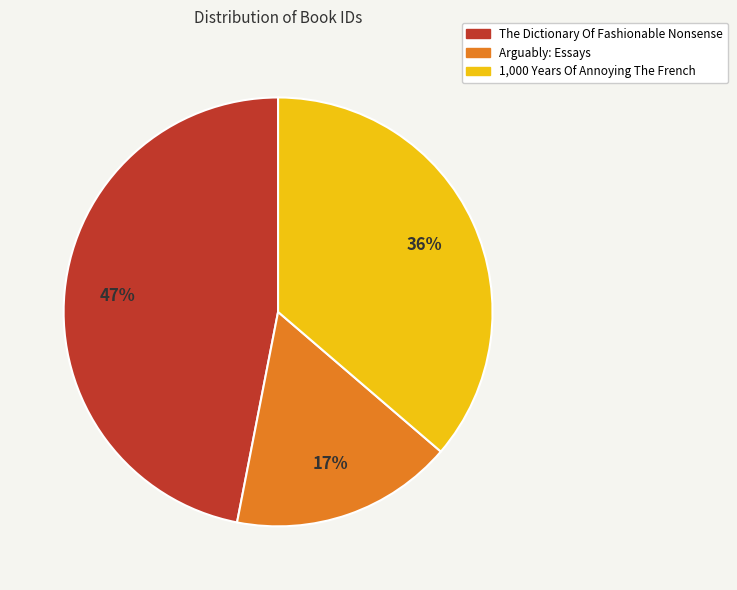

Is the sum of 1,000 Years Of Annoying The French and The Dictionary Of Fashionable Nonsense greater than half?

Yes